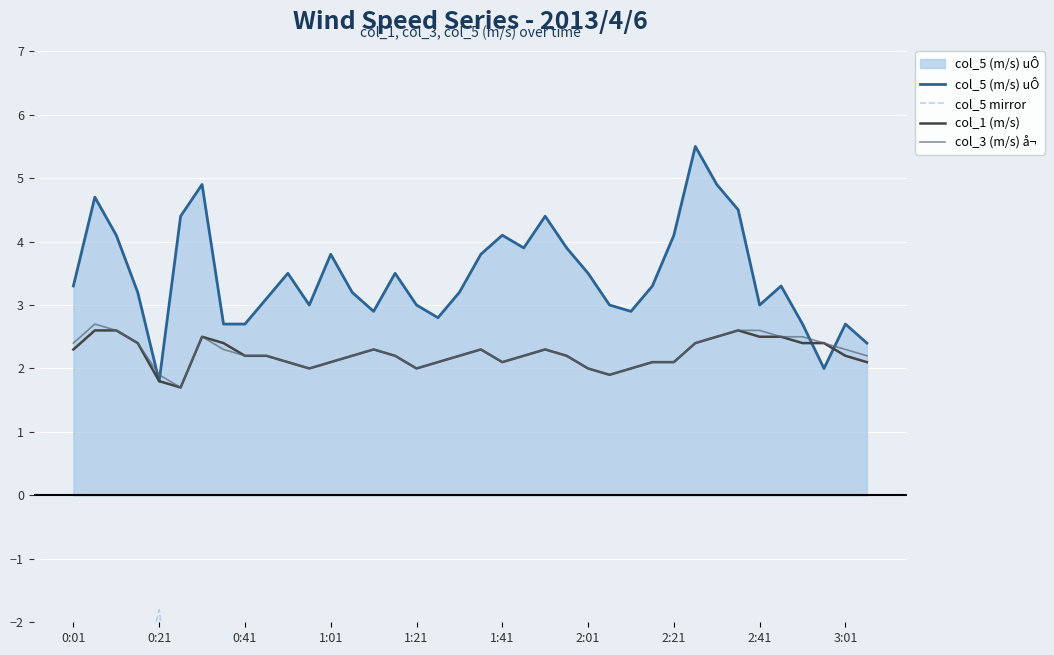

True or false: col_3 (m/s) å¬ and col_5 (m/s) uÔ cross at least once.

True